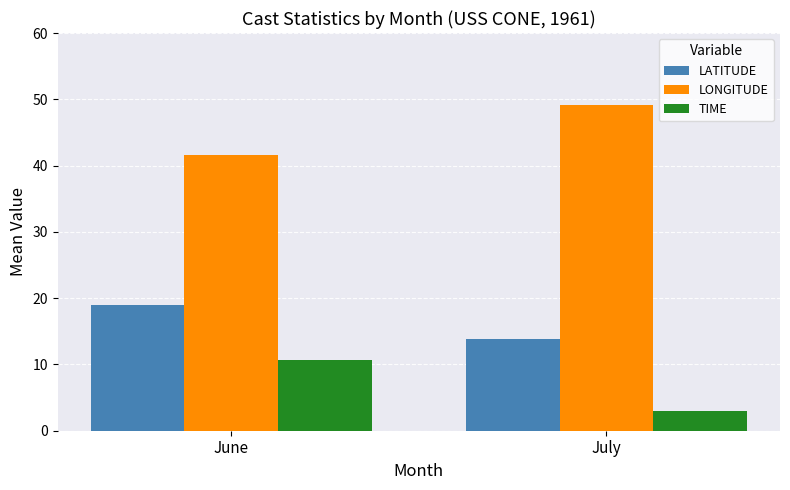

Which series has the largest total across all categories?

LONGITUDE